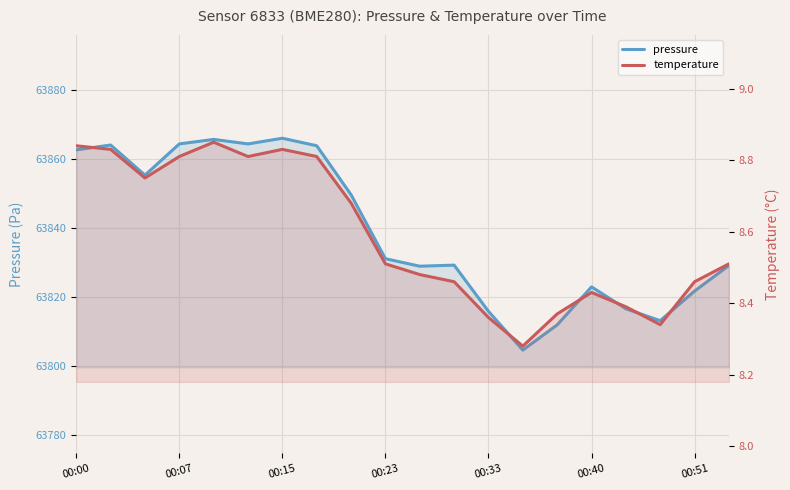

How many categories are shown in the chart?

20